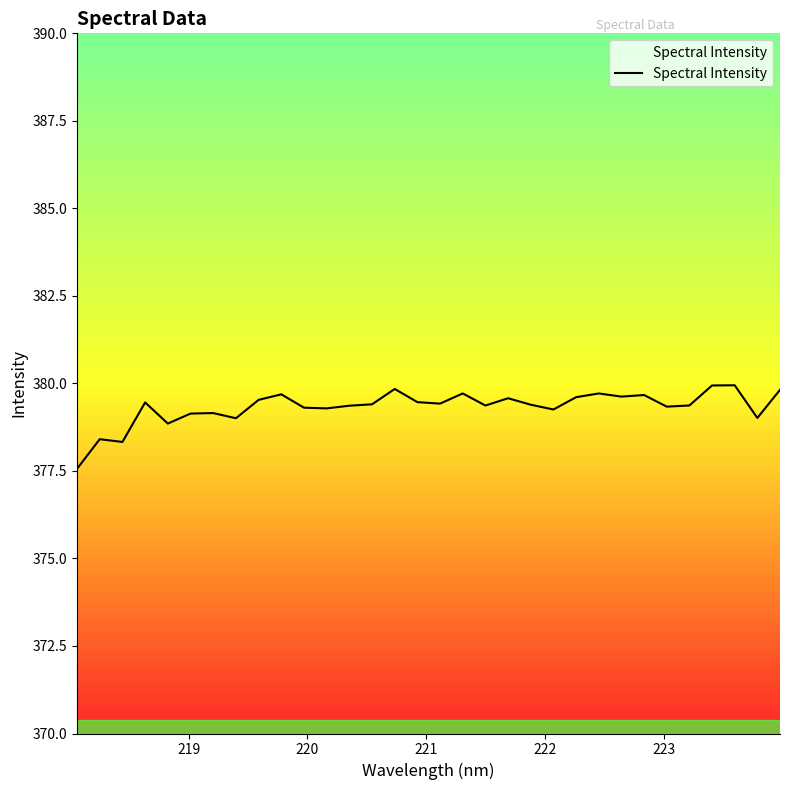

What is the maximum value shown in the chart?

379.9